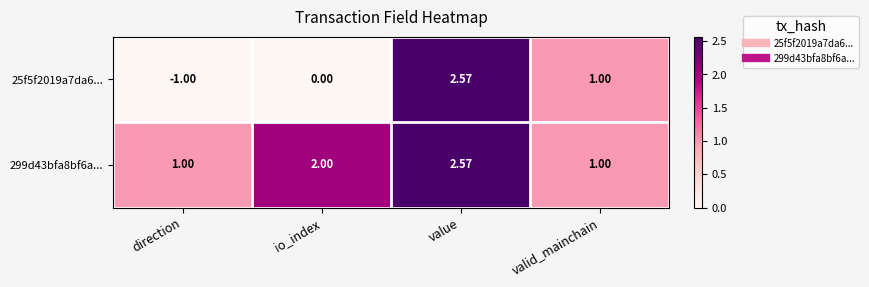

At which category is the sum across all series the highest?

value